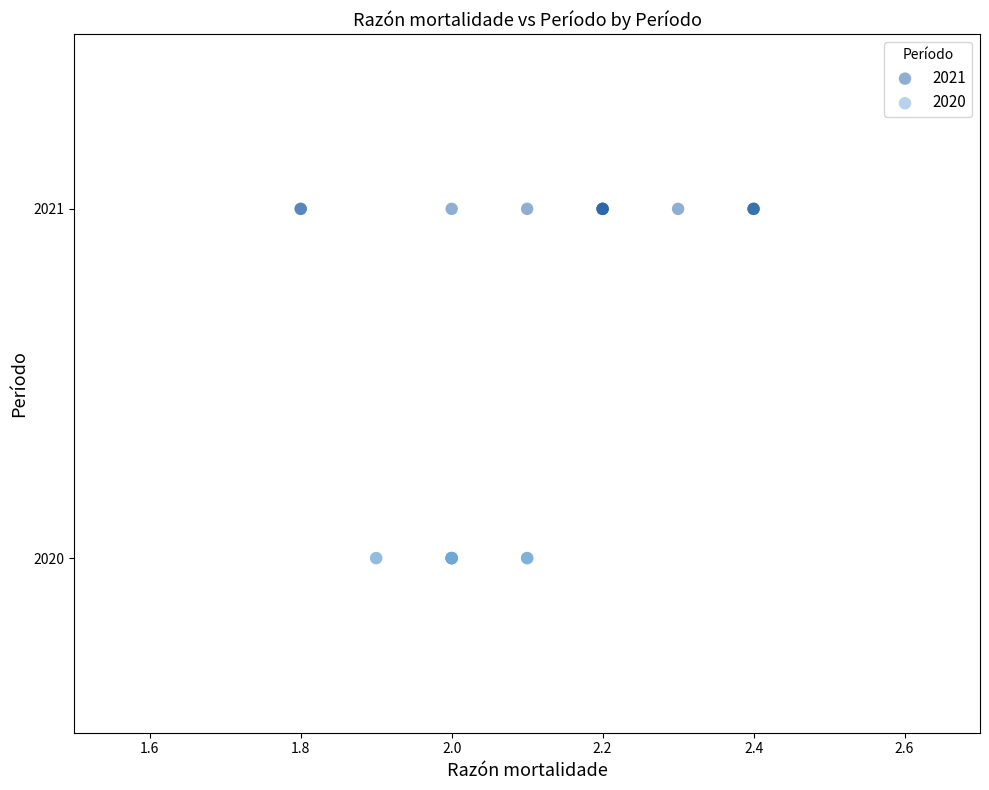

Which series contains the highest Y value?

2021